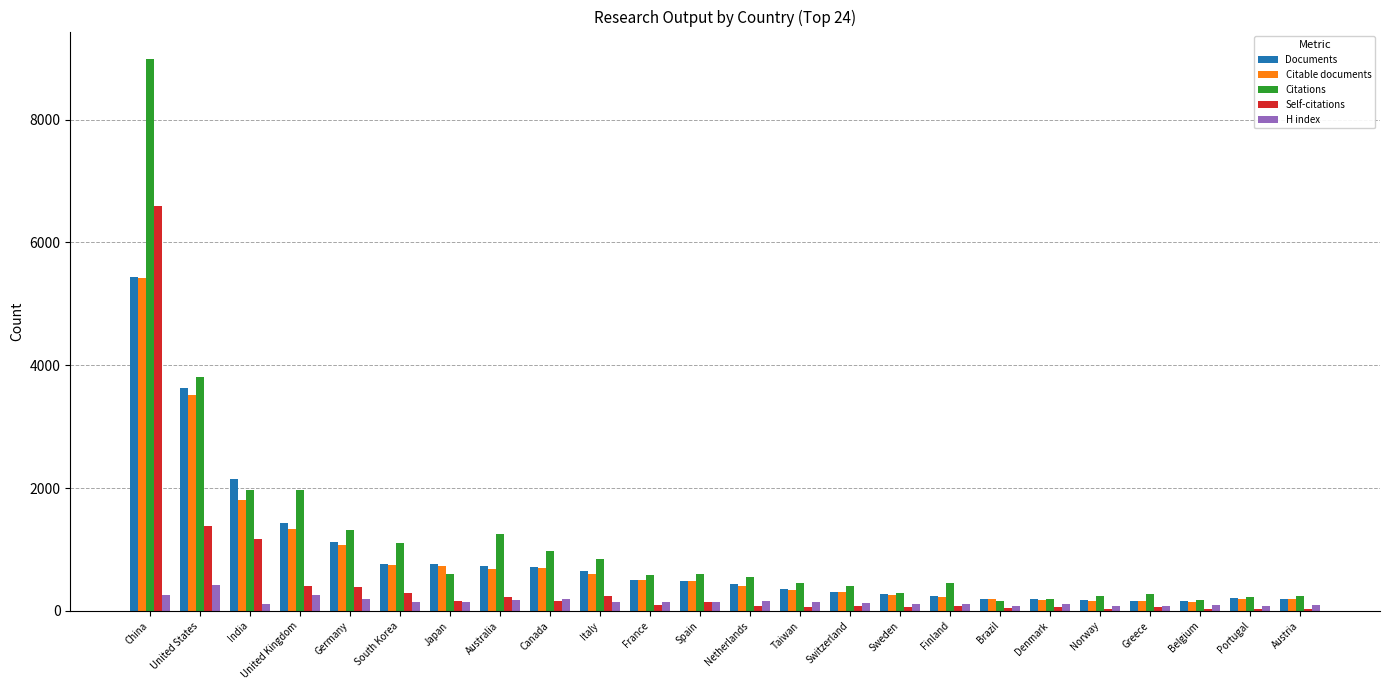

How many groups of bars are there?

24